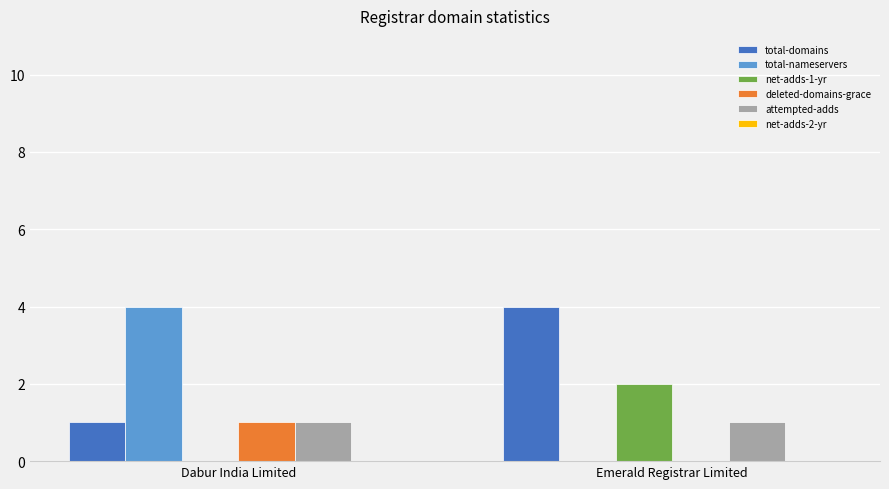

What is the total value across all series at Emerald Registrar Limited?

7